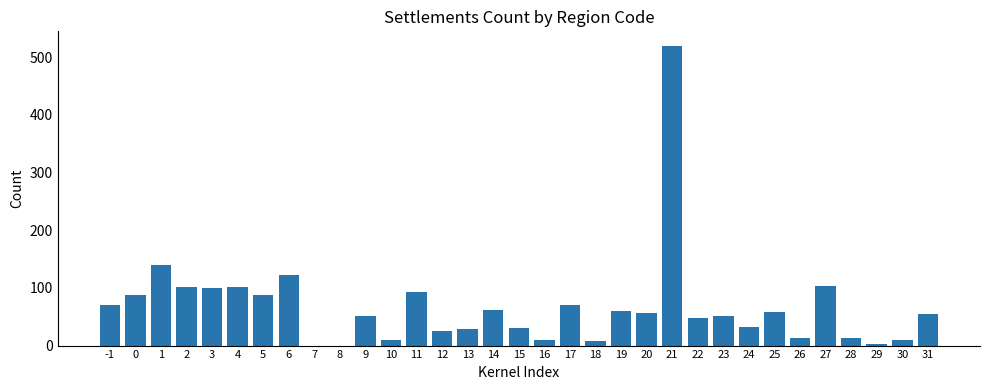

What is the maximum value shown in the chart?

519